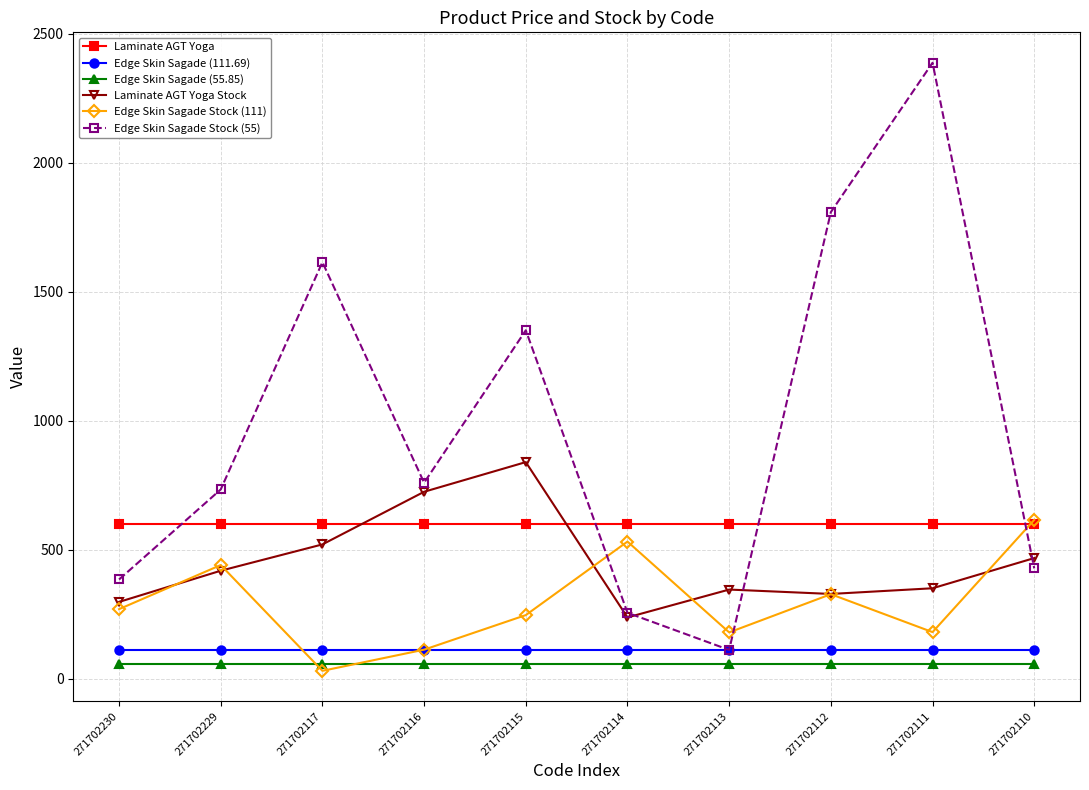

How many data points in Laminate AGT Yoga Stock are less than 418?

5